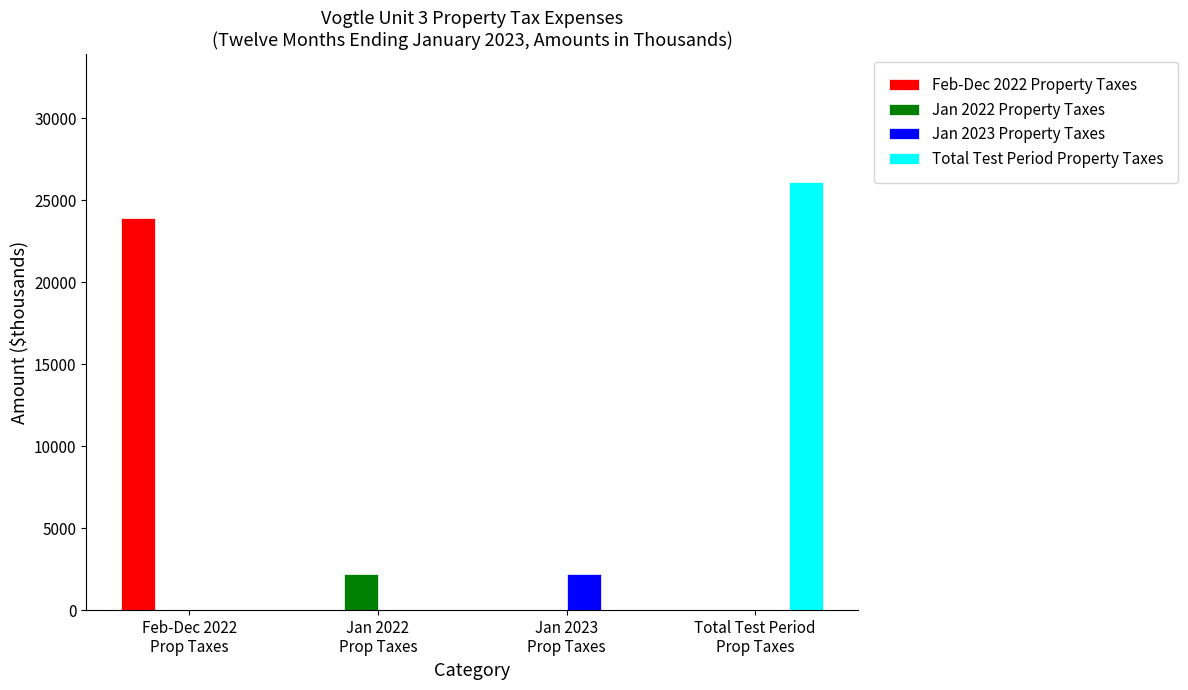

The value of Jan 2022 Property Taxes at Jan 2023
Prop Taxes is 0.0. True or false?

True